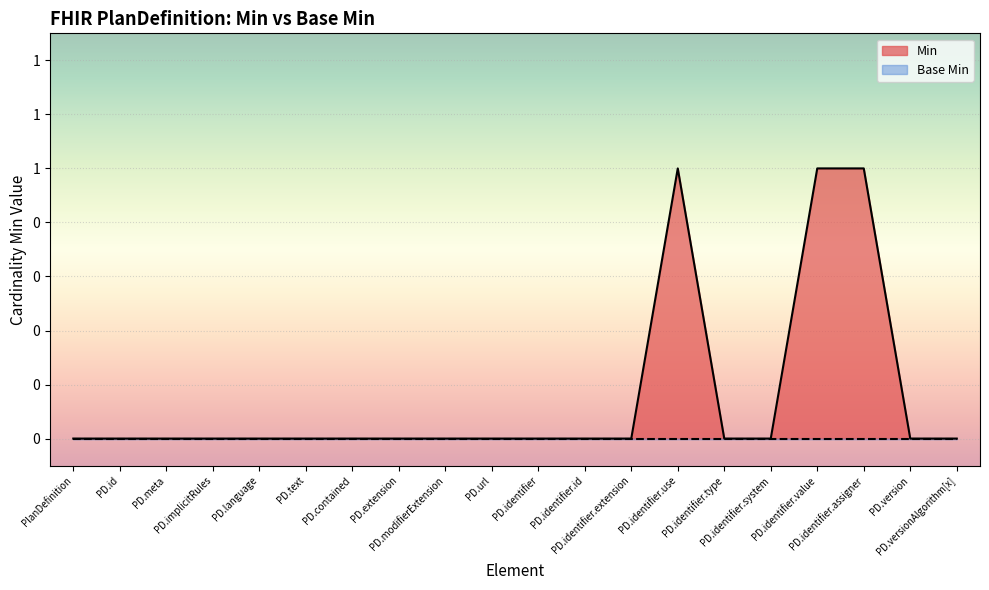

Reading left to right, transcribe all the data shown in this chart.

0	0	0	0	0	0	0	0	0	0	0	0	0	1	0	0	1	1	0	0